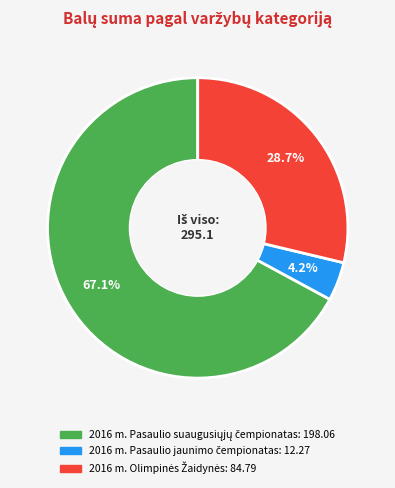

Is there any slice that represents more than half of the pie?

Yes